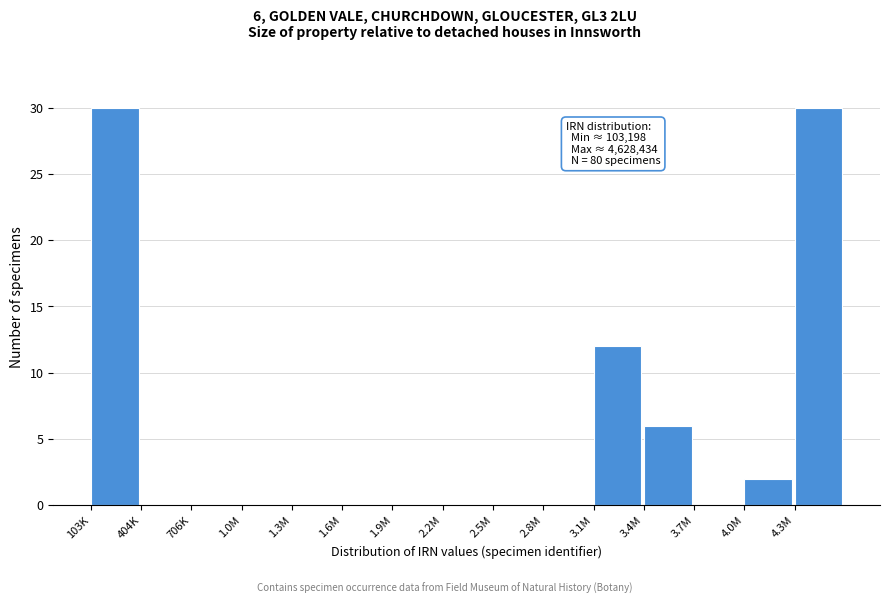

Reading right to left, list all the values displayed in this chart.

4.3M=30	4.0M=2	3.7M=0	3.4M=6	3.1M=12	2.8M=0	2.5M=0	2.2M=0	1.9M=0	1.6M=0	1.3M=0	1.0M=0	706K=0	404K=0	103K=30